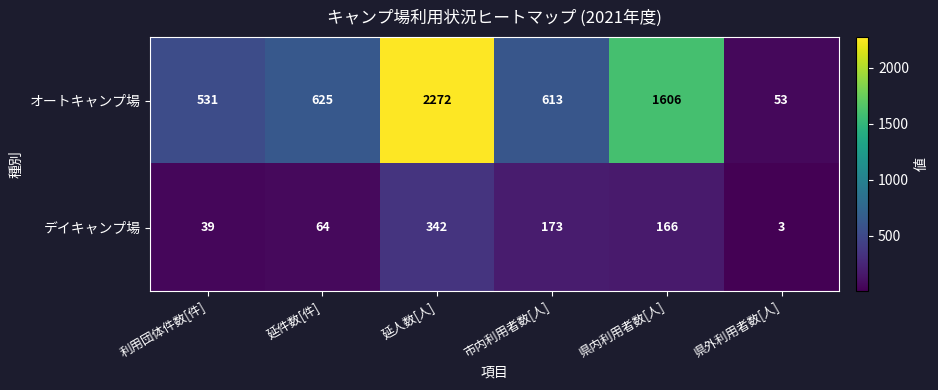

What is the difference between the オートキャンプ場 values at 県外利用者数[人] and 延人数[人]?

2219